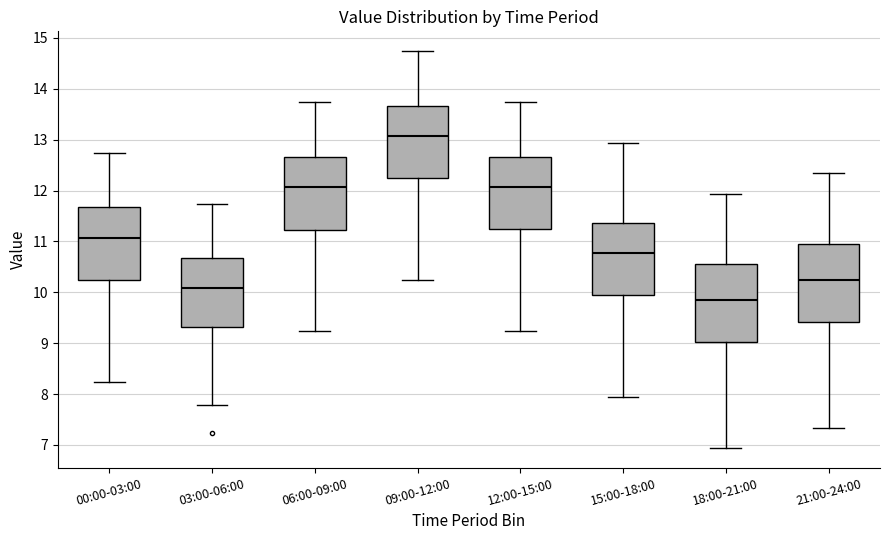

Which box's median line is the highest?

09:00-12:00